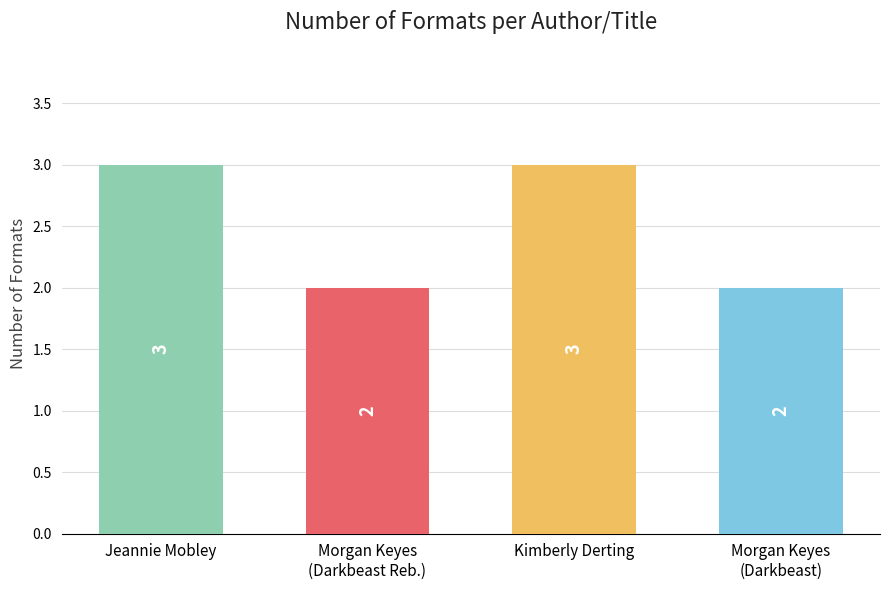

What is the ratio of the value at Morgan Keyes
(Darkbeast) to the value at Jeannie Mobley?

0.7